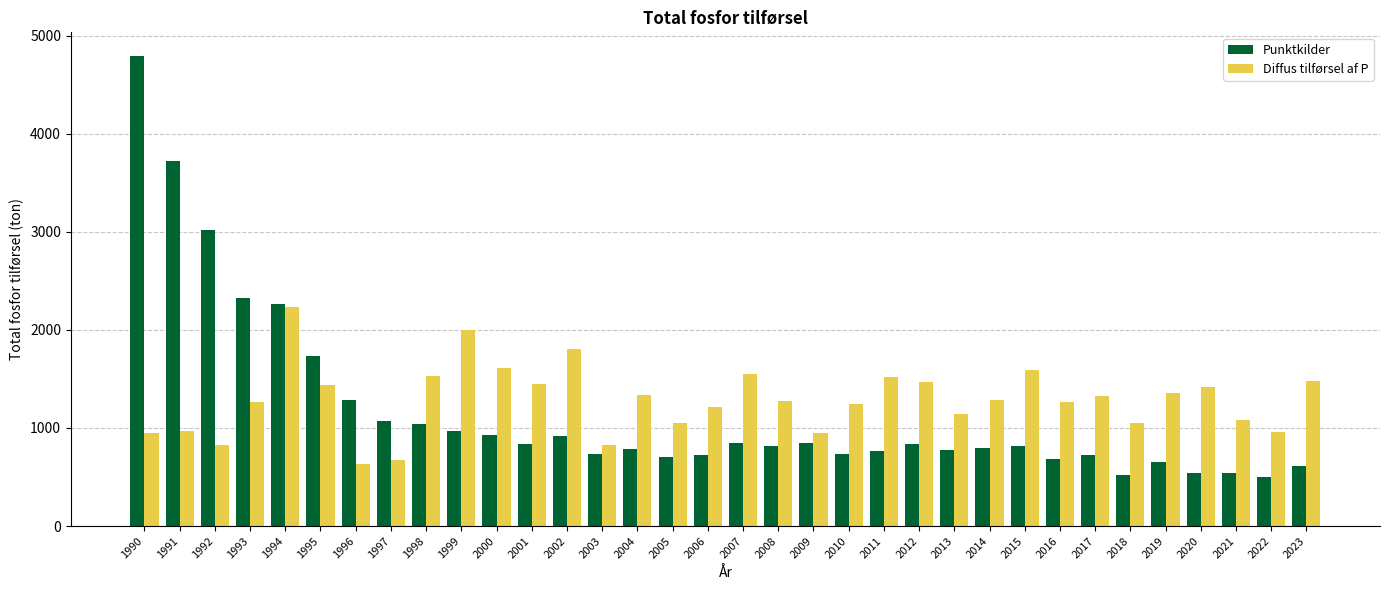

At which label does Diffus tilførsel af P first exceed 1281?

1994